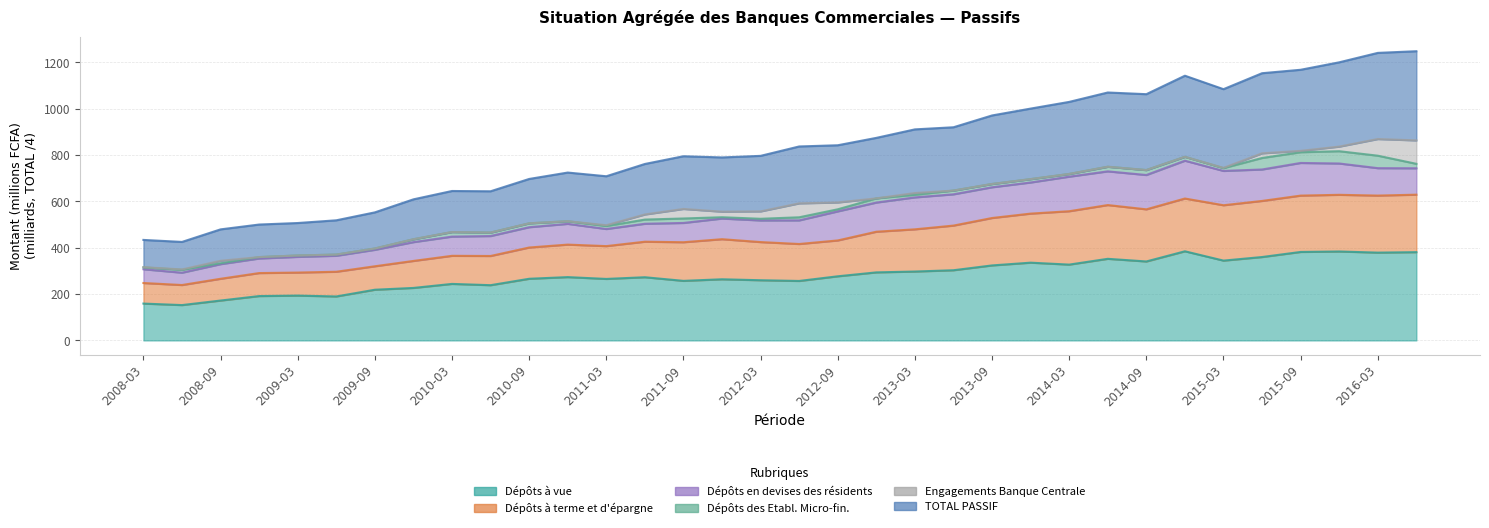

Between 2014-09 and 2012-06, which is larger?

2014-09